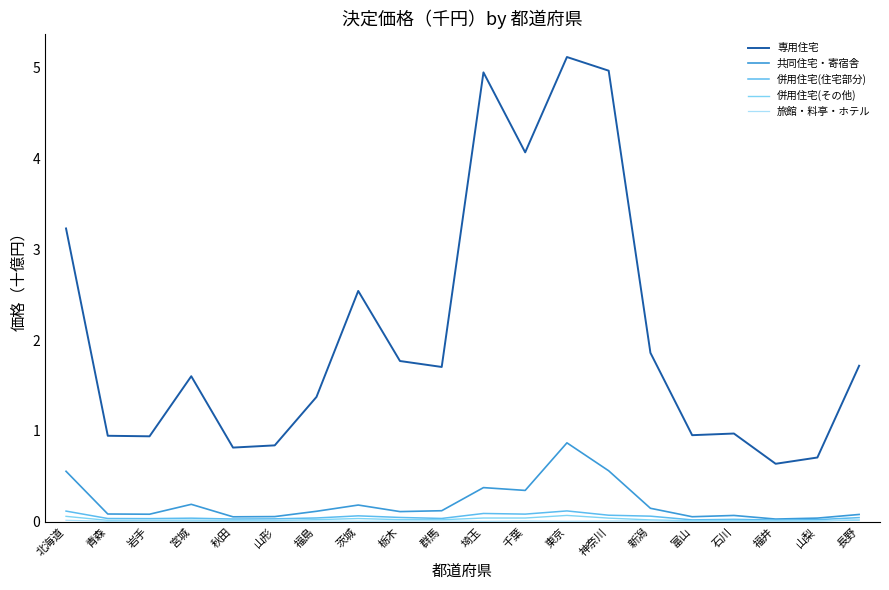

What is the maximum value for 専用住宅?

5.1